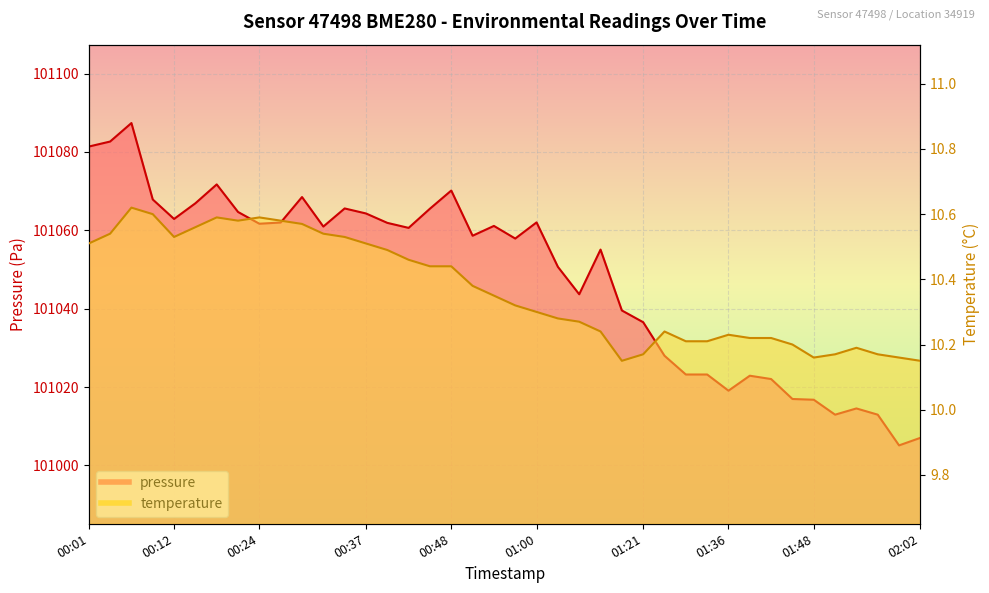

Which series changed the most between 01:00 and 01:42?

pressure